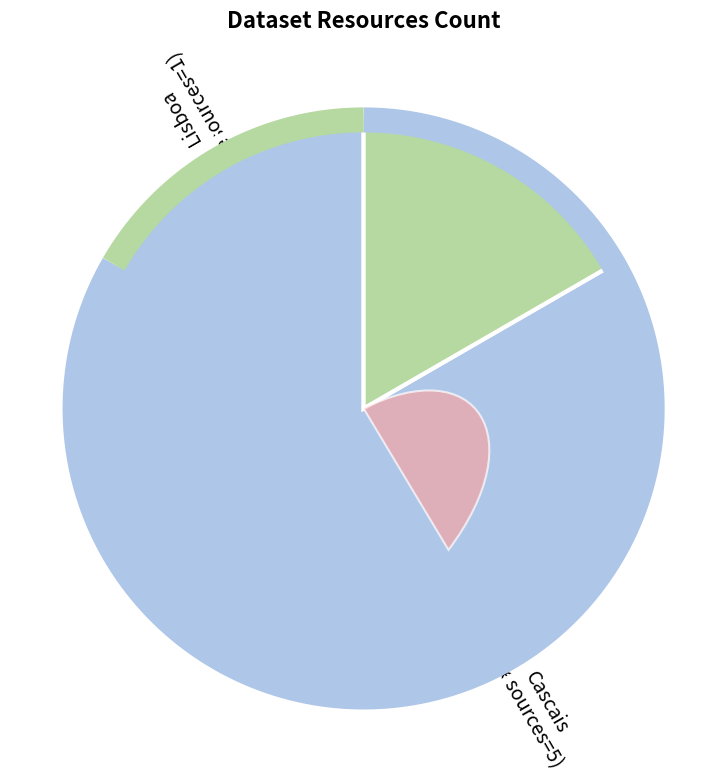

What portion of the pie excludes Empreitadas Municipais Concluídas (Lisboa)?

83.3%